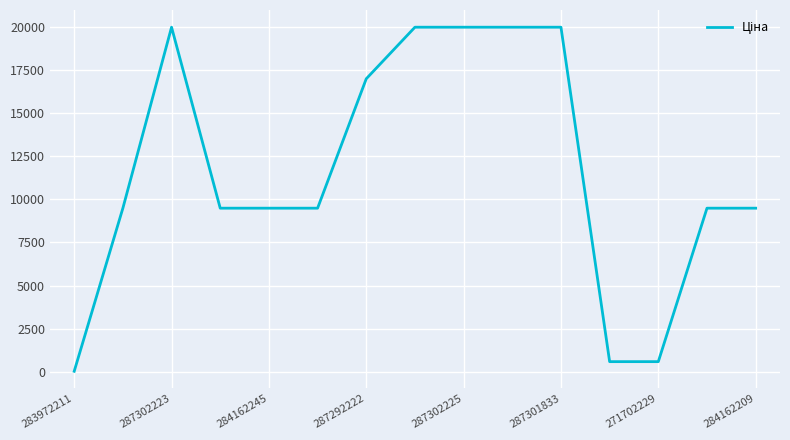

Does the chart have visible grid lines?

Yes